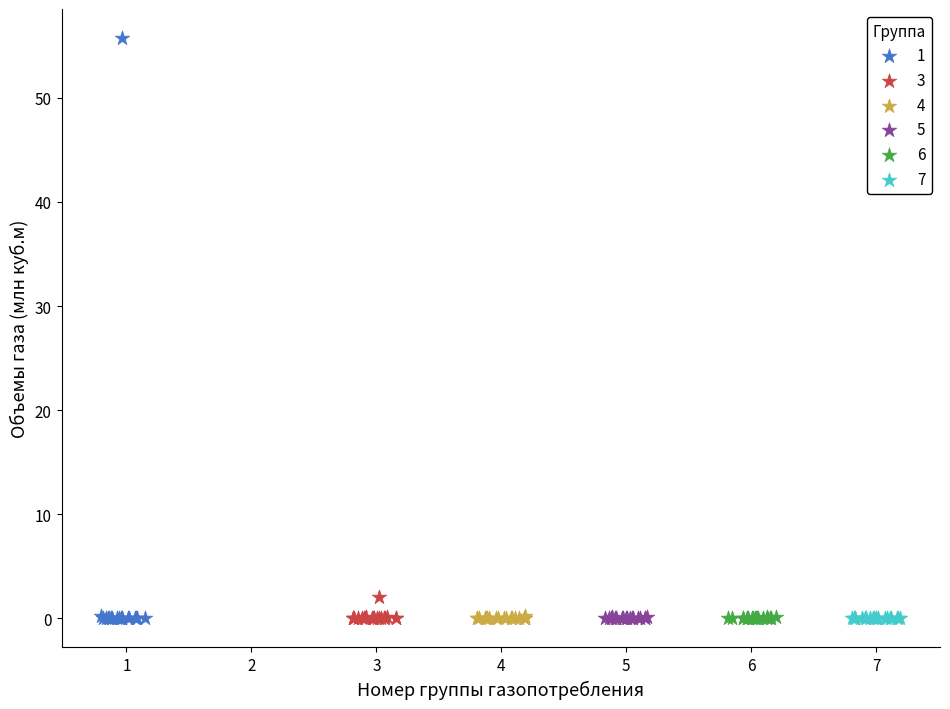

Which series has the largest Y range (max minus min)?

1